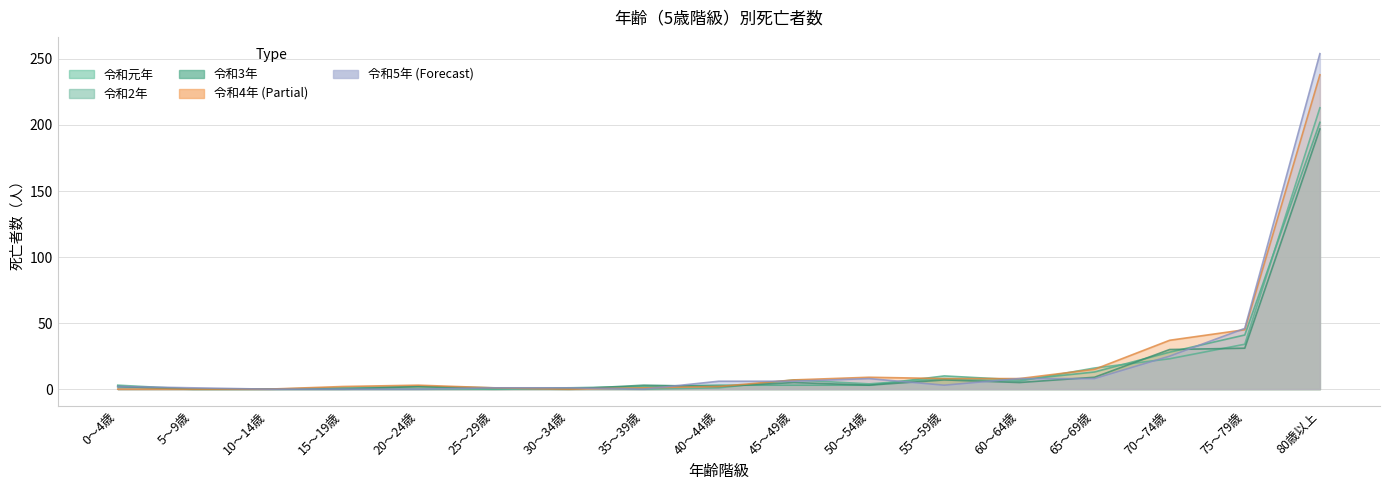

How many interior local valleys does the 令和4年 series have?

1